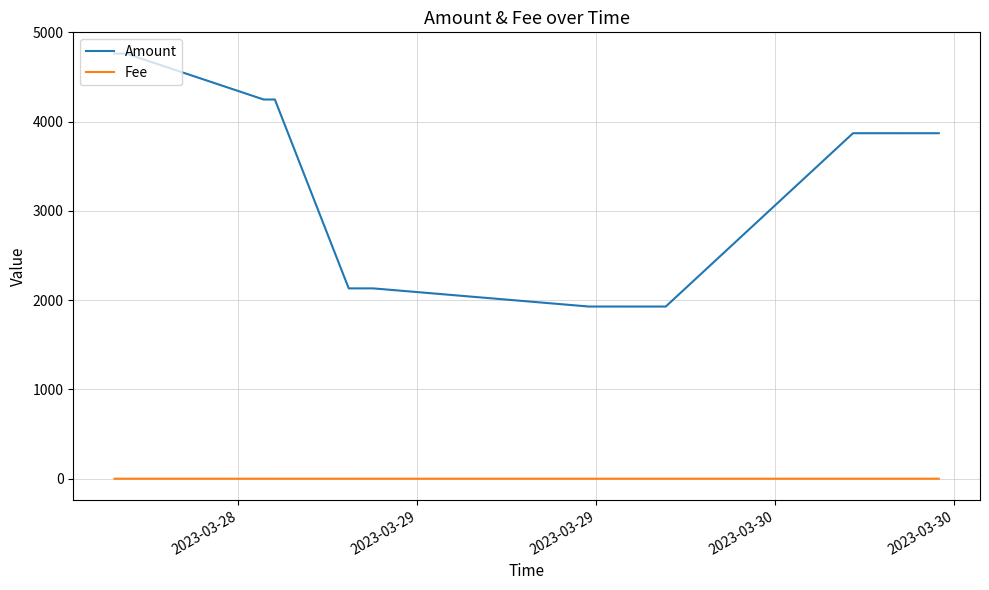

What is the maximum value for Amount?

4763.5